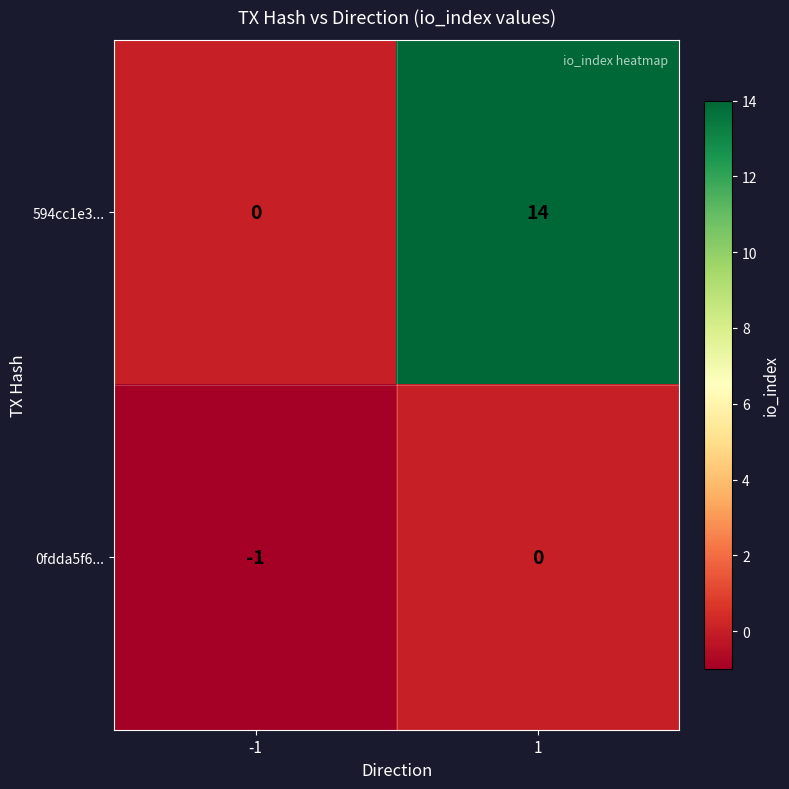

How many data points does each series have?

2